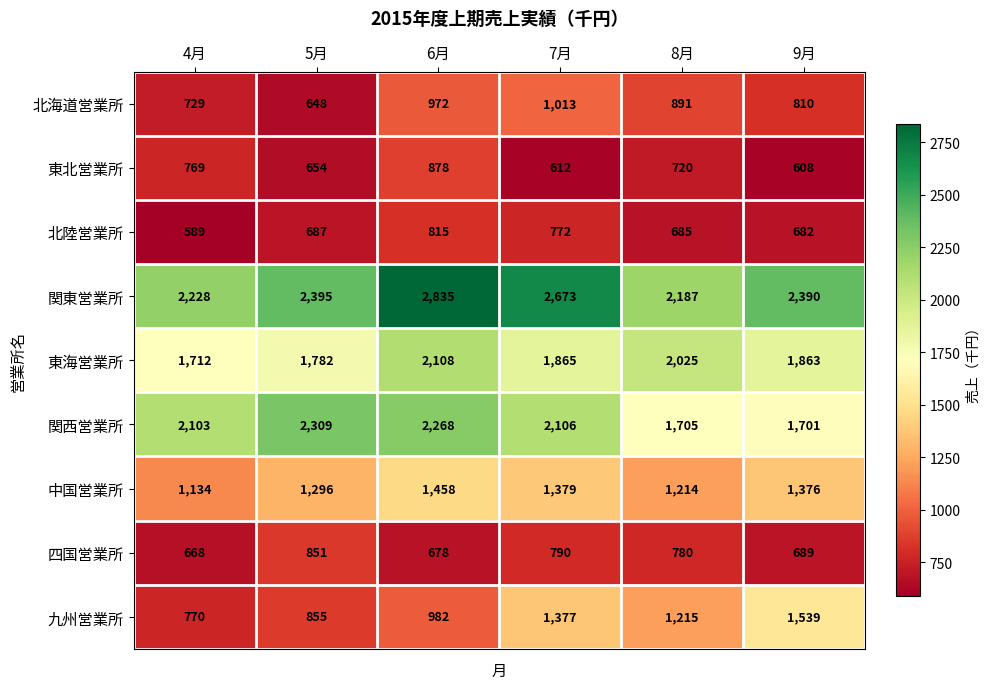

True or false: 関東営業所 has a value of 2390 at 9月.

True